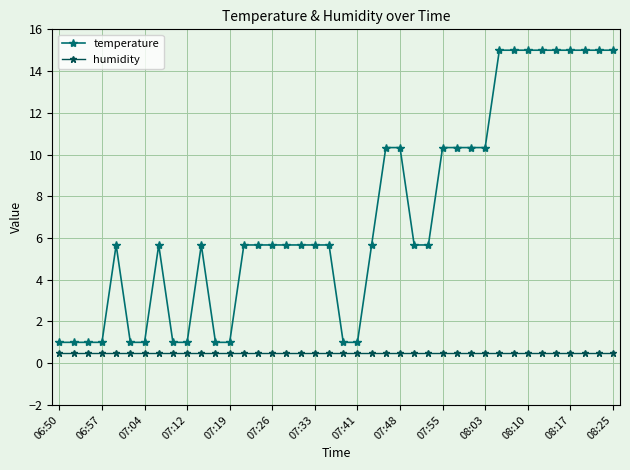

What is the greatest value displayed?

15.0